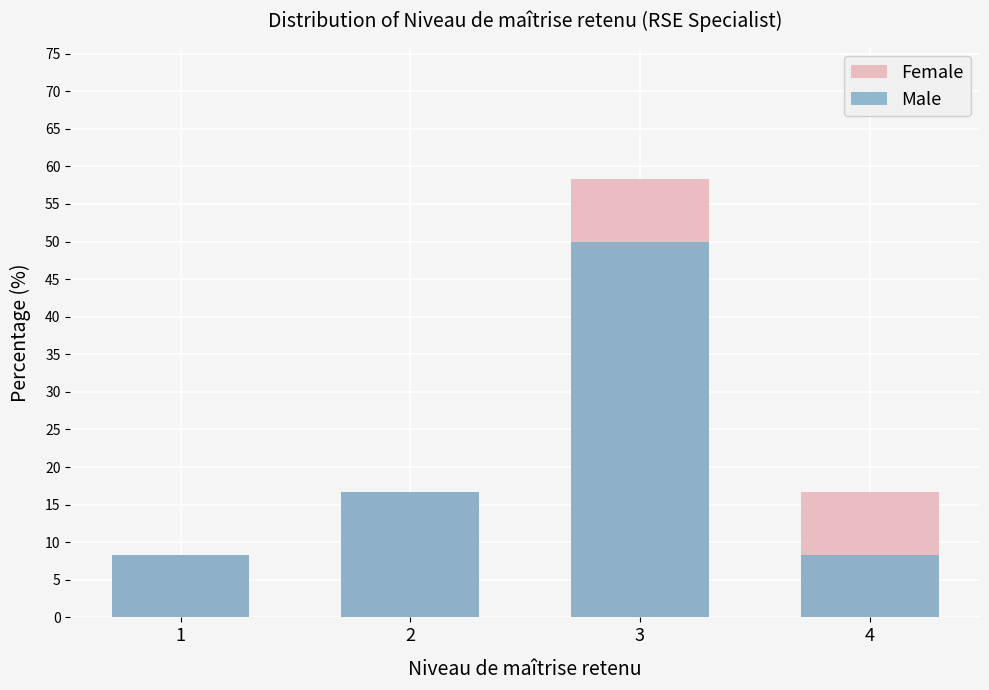

What is the average value of the Female series?

25.0